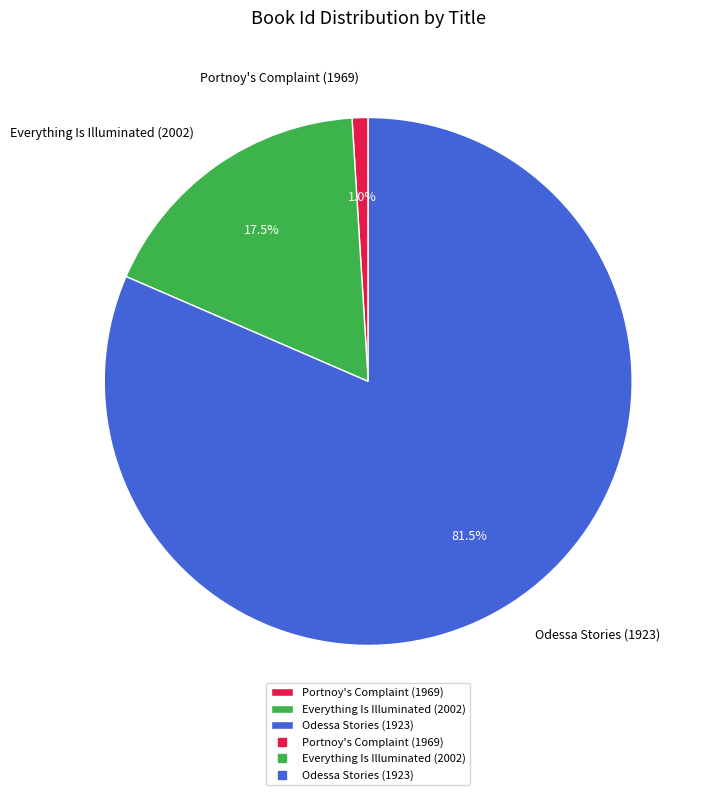

What is the majority slice?

Odessa Stories (1923)